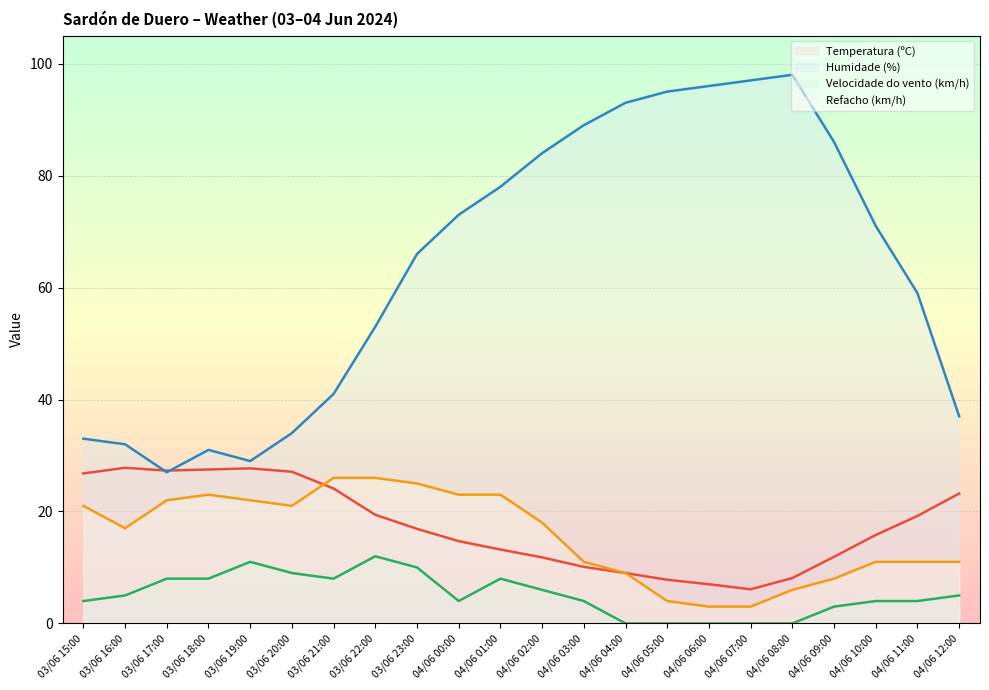

What is the value of the Refacho (km/h) point at the 21st from the left?

11.0